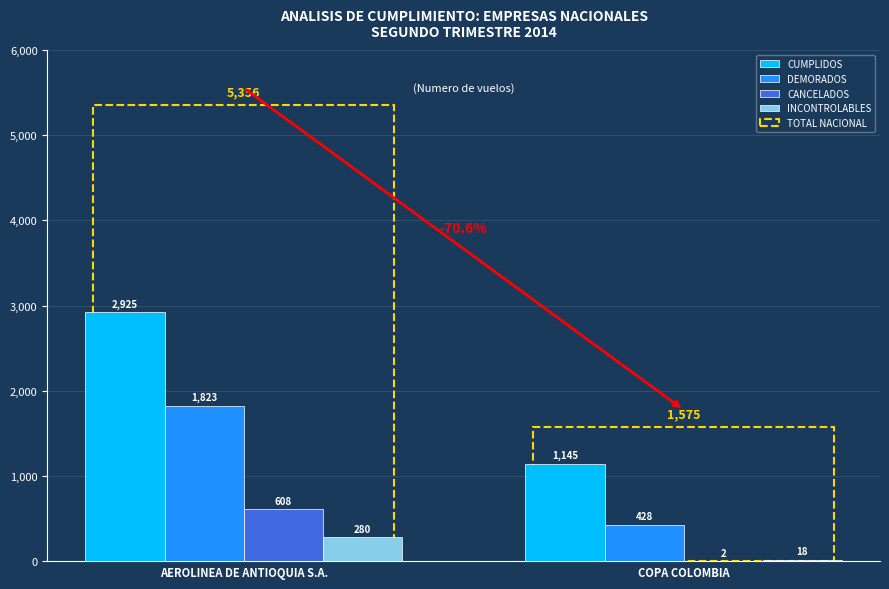

At which category is the sum across all series the highest?

AEROLINEA DE ANTIOQUIA S.A.